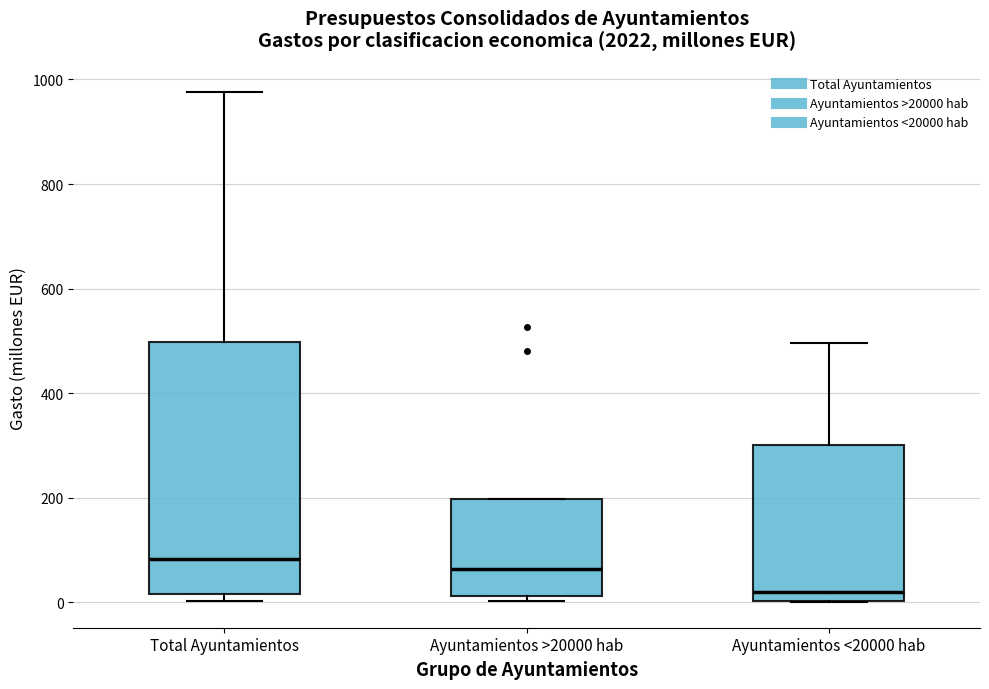

Comparing the boxes themselves (not the whiskers), which one is the tallest?

Total Ayuntamientos